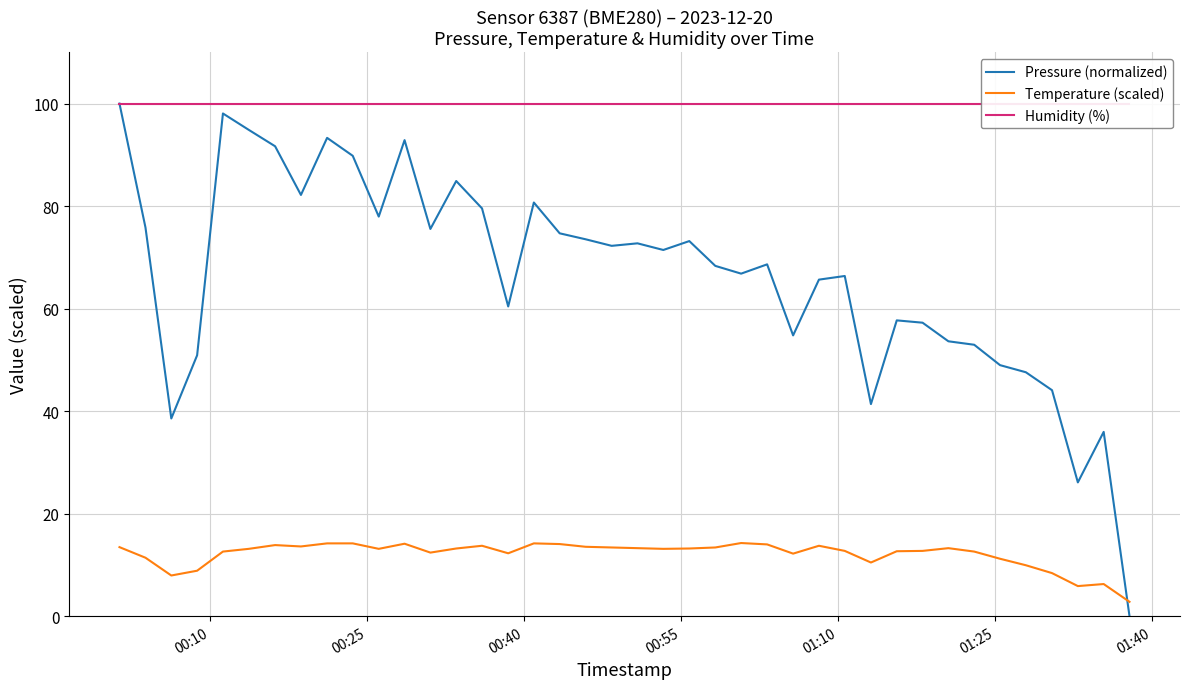

At how many categories does at least one series exceed 81?

40